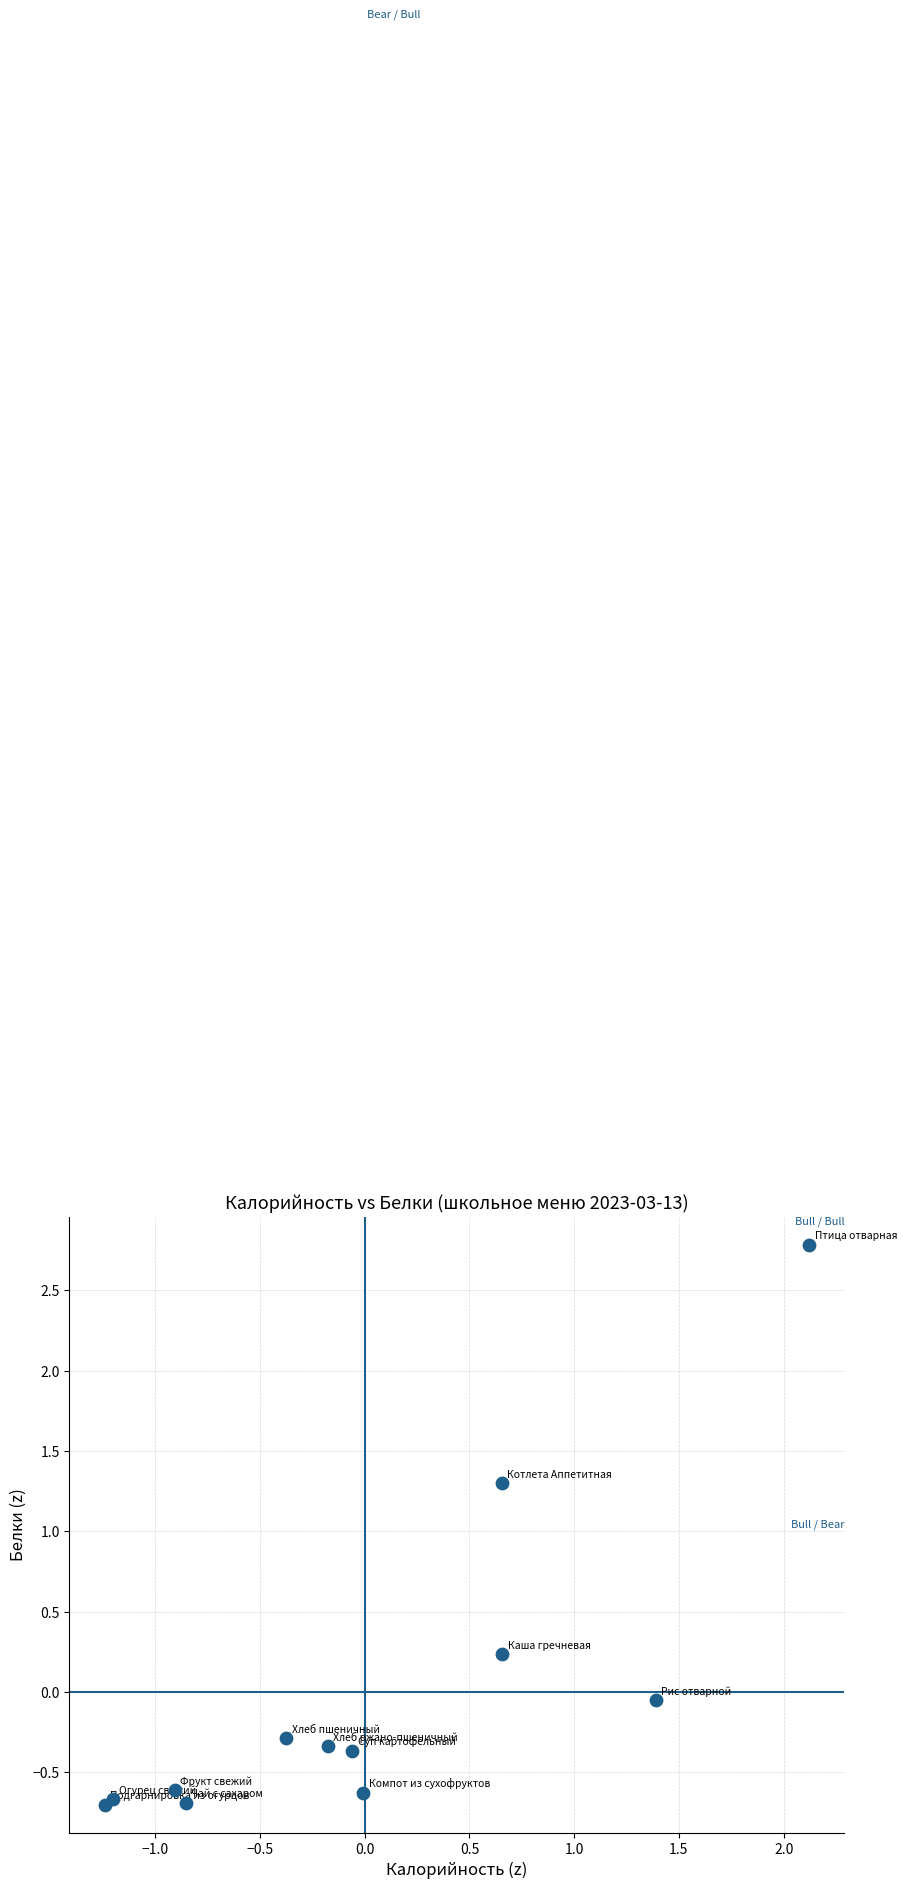

What Y value in the scatter plot is closest to 1?

1.3